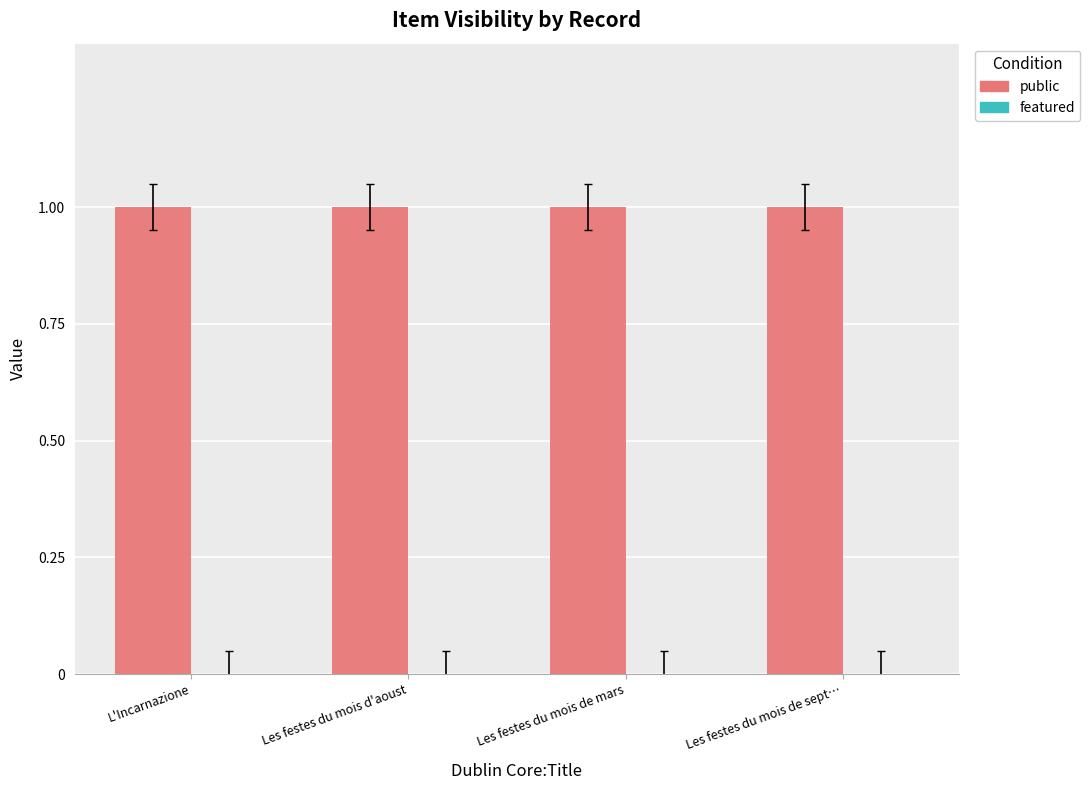

What are all the series names shown in the legend?

public, featured